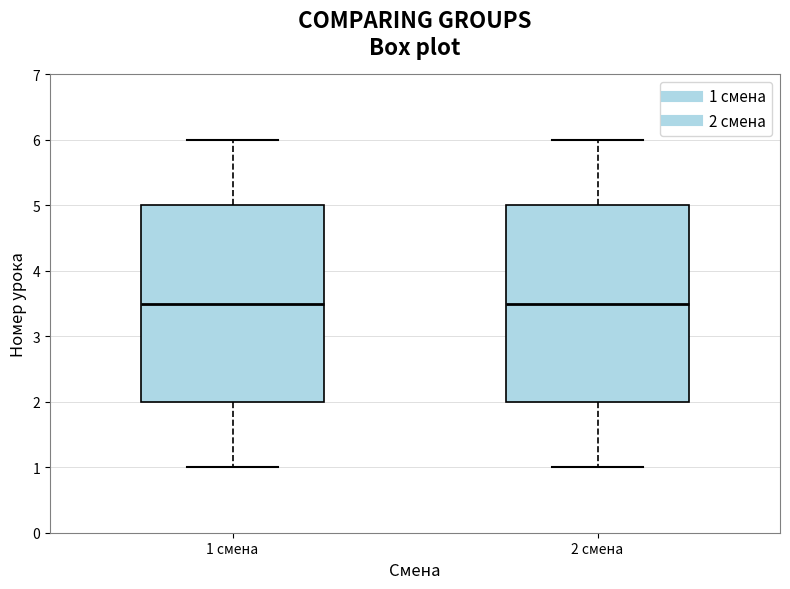

Reading left to right, transcribe this box plot: for each box, give where its median line is, the range the box spans, and where its two whiskers end, as read against the y-axis. The values are not printed on the chart, so give them approximately, as read against the axis.

1 смена: median 3.5, box 2.0 to 5.0, whiskers 1.0 to 6.0
2 смена: median 3.5, box 2.0 to 5.0, whiskers 1.0 to 6.0